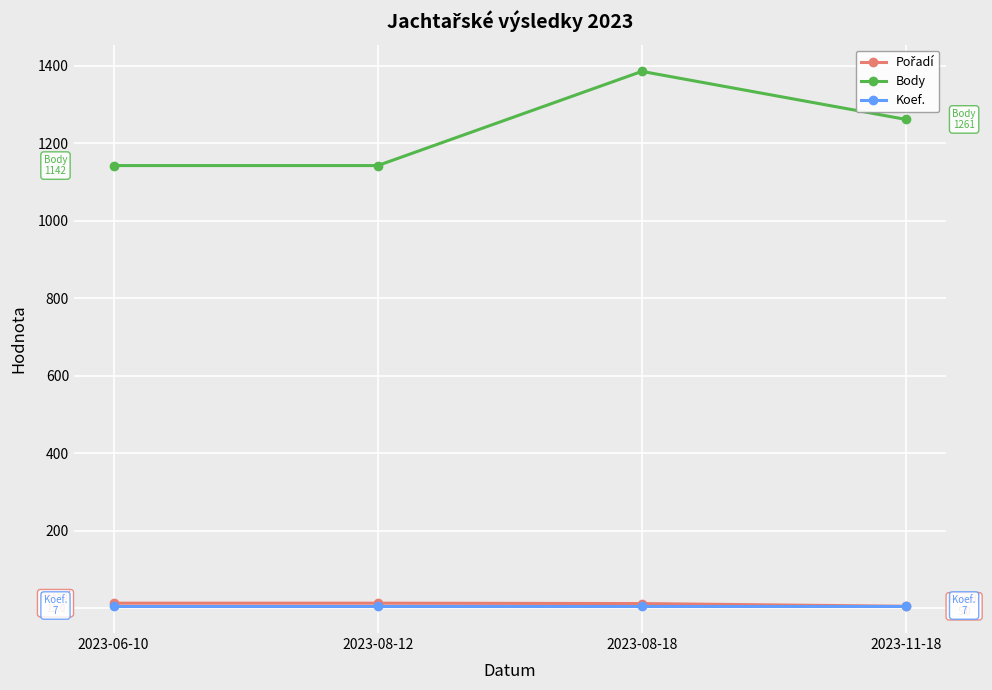

True or false: Koef. and Body intersect in this chart.

False